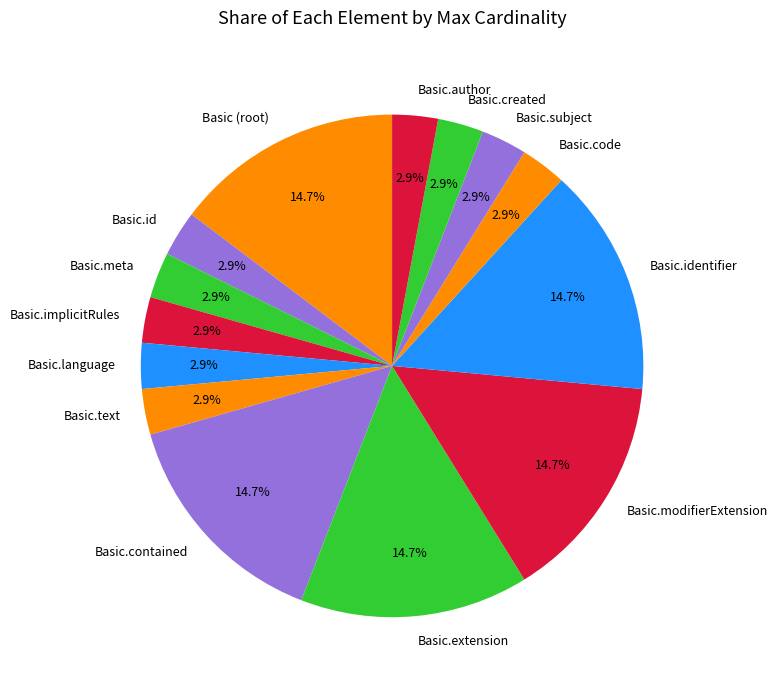

Does Basic.modifierExtension represent more than half of the total?

No